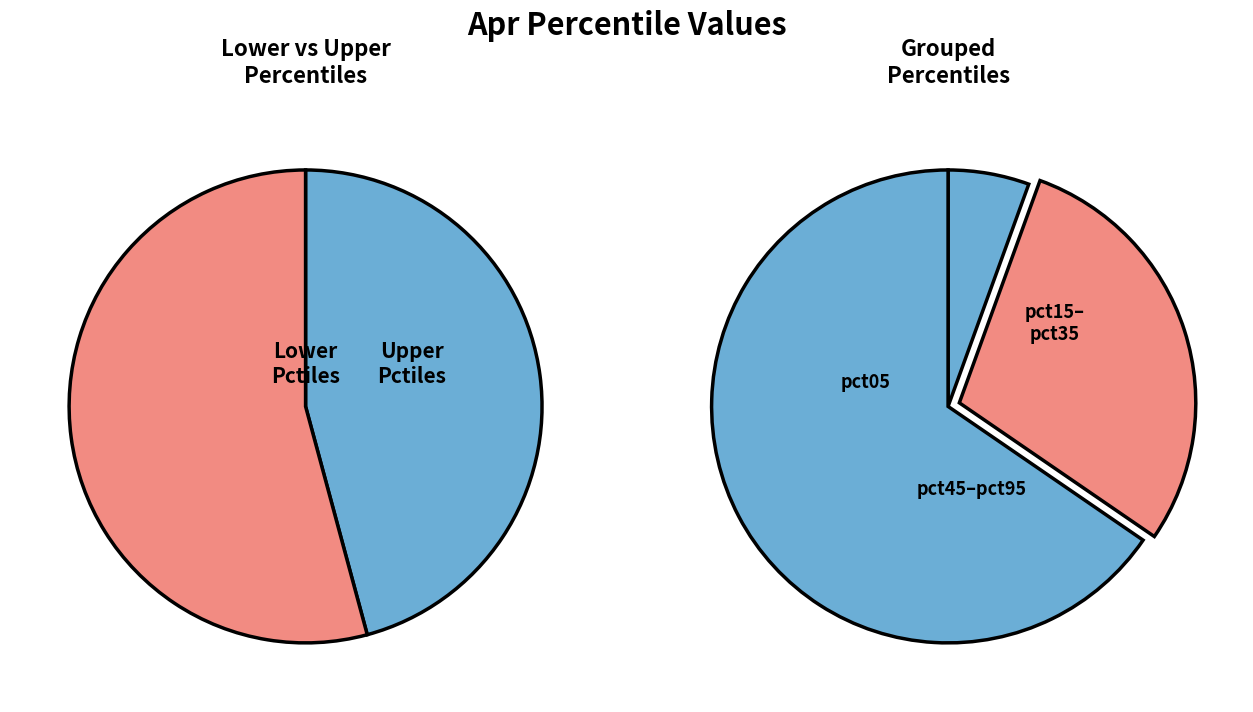

What is the smallest slice in the pie chart?

pct05